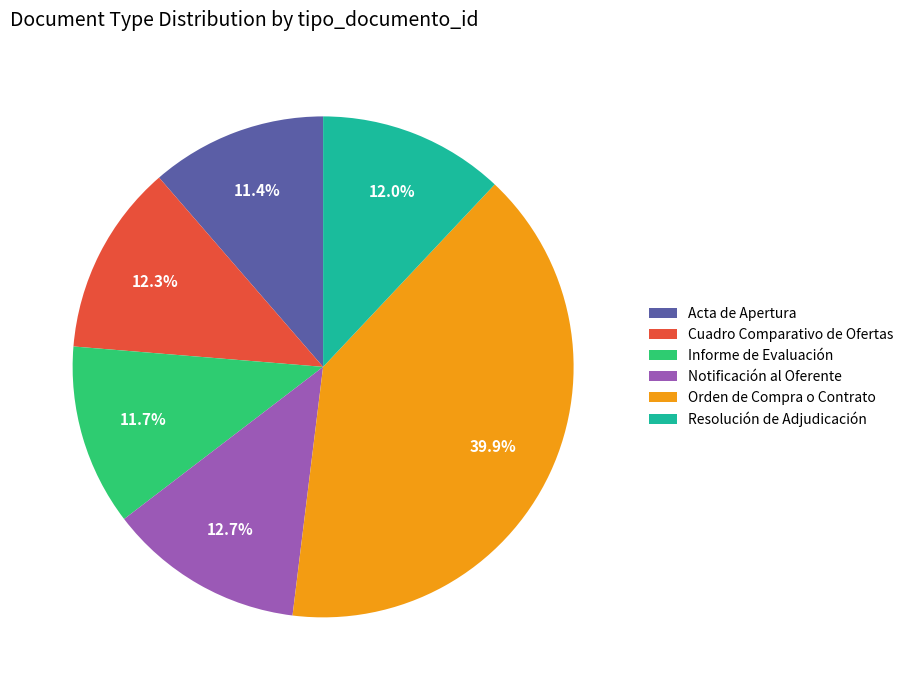

Does Informe de Evaluación account for over 50% of the chart?

No